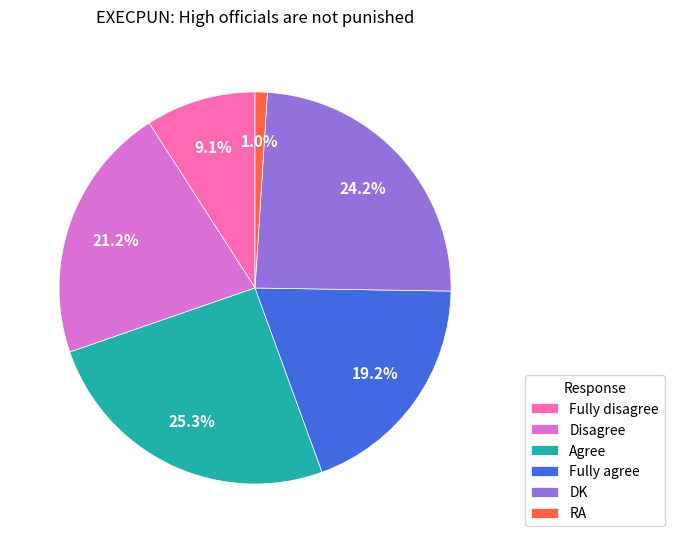

Count the number of slices in the pie.

6